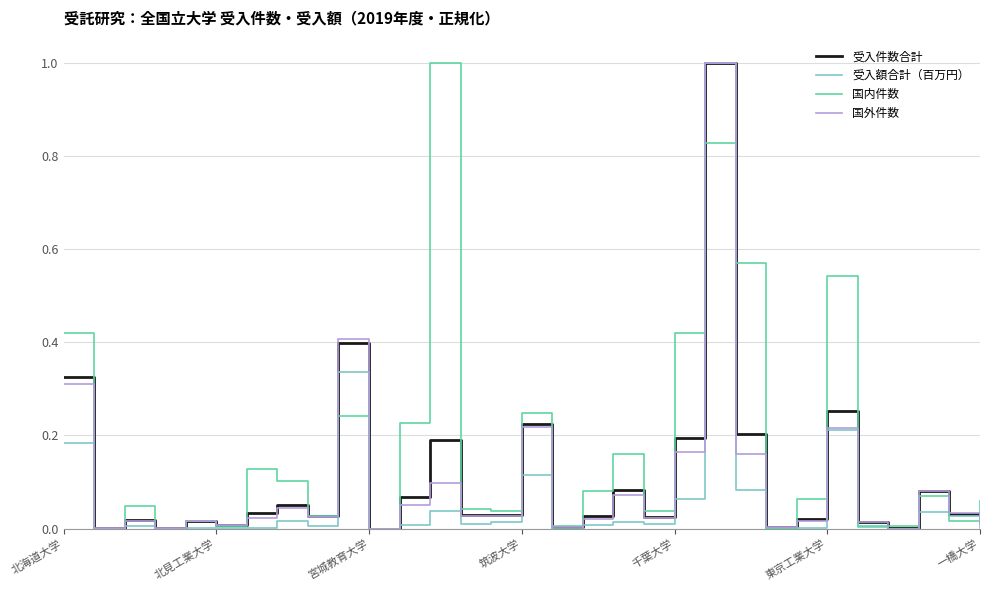

What are all the series names shown in the legend?

受入件数合計, 受入額合計（百万円）, 国内件数, 国外件数